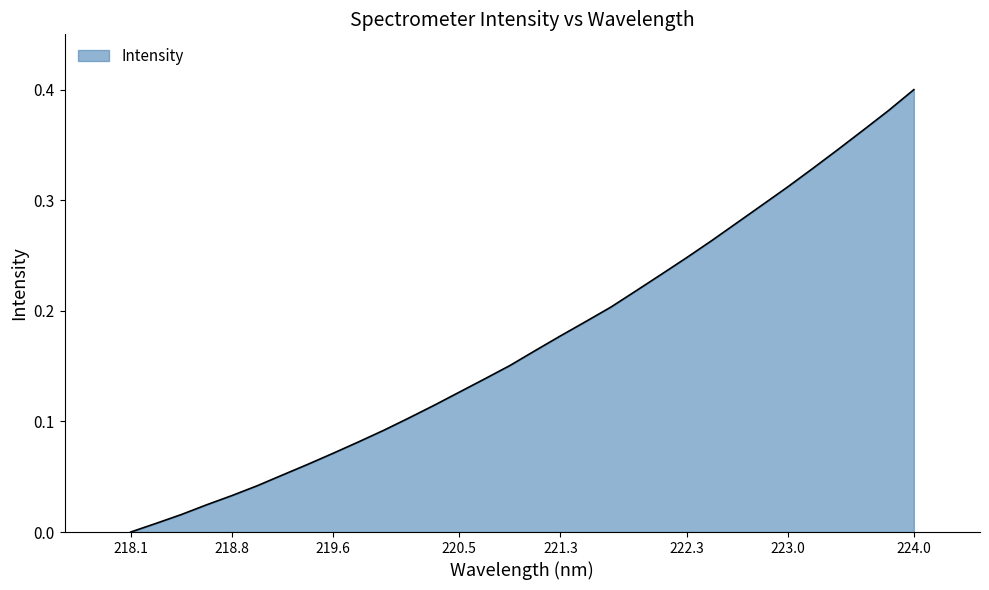

What is the maximum value shown in the chart?

0.4